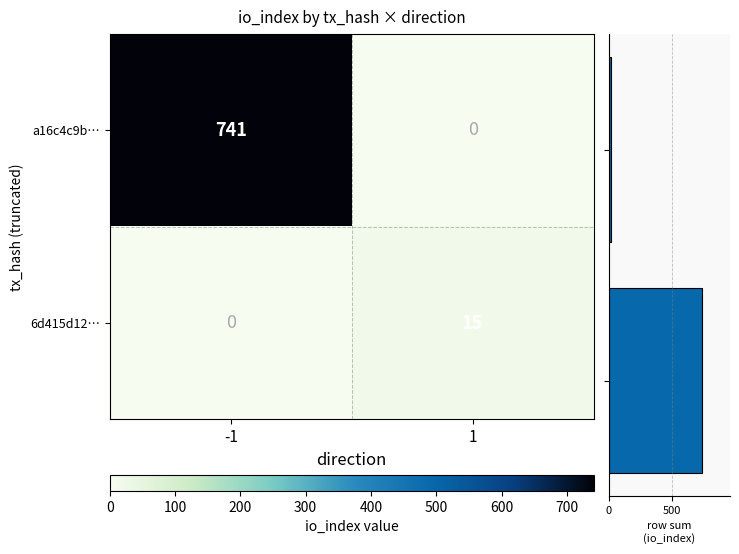

What is the average value of the row io_index sum series?

378